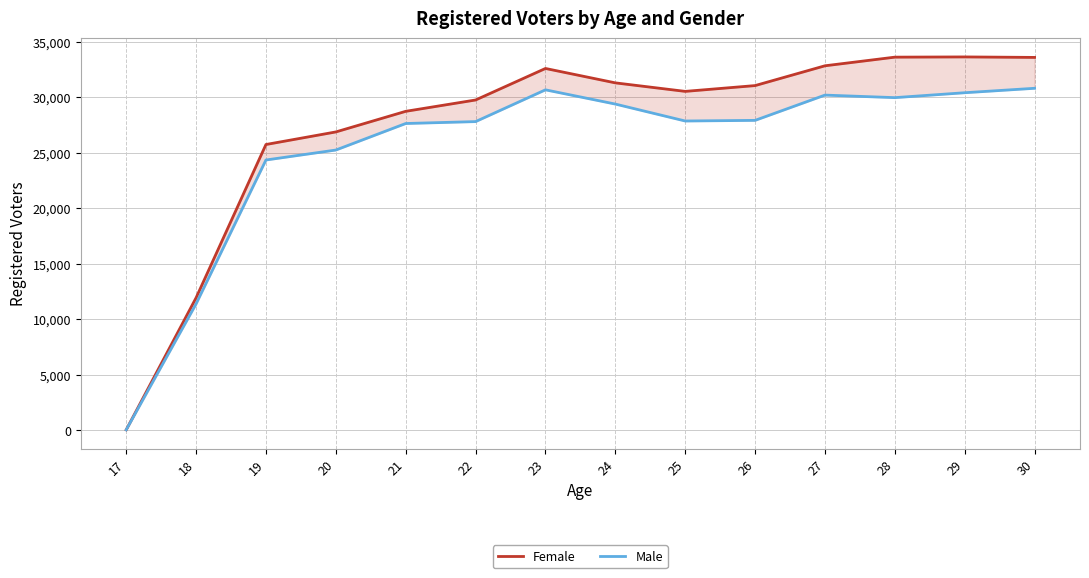

List the series in order of their peak value, highest first.

Female, Male